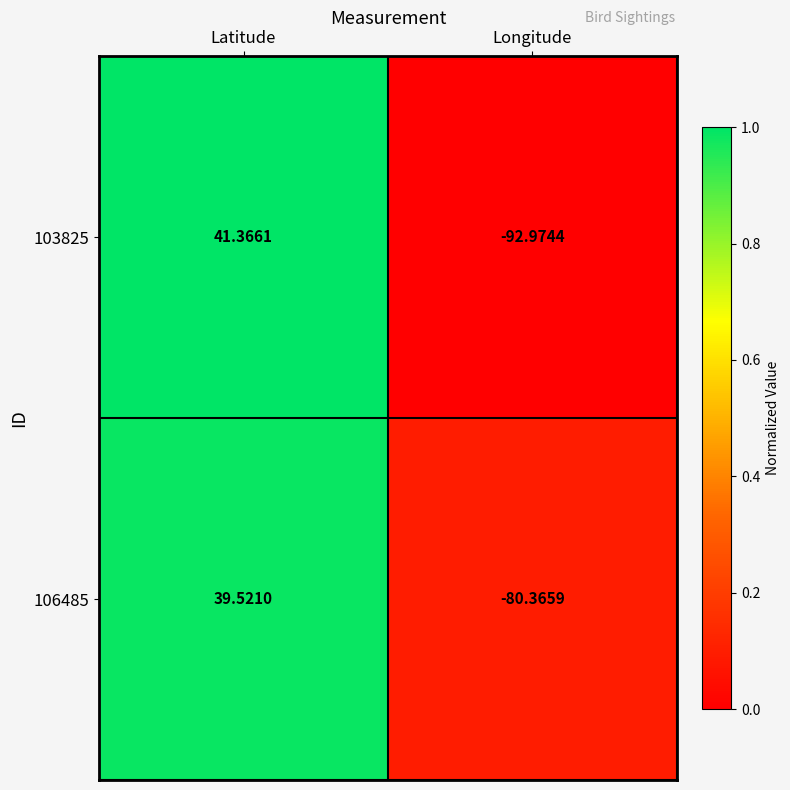

At which label is 103825 closest to -25?

Latitude